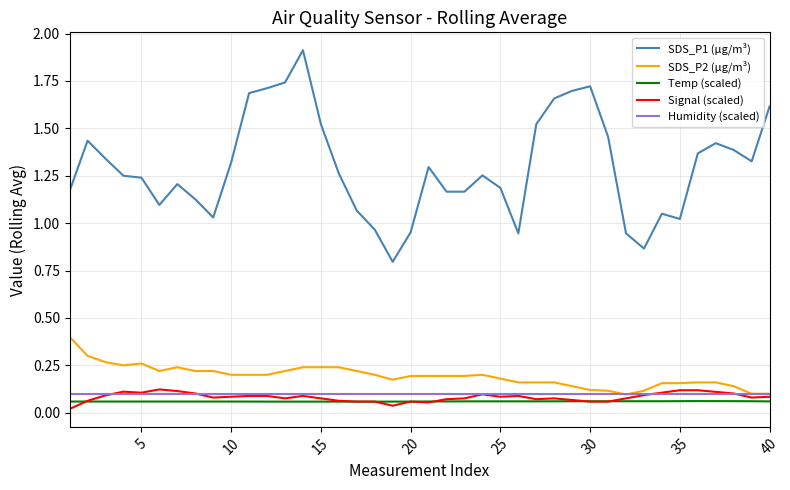

What is the greatest value displayed?

1.9